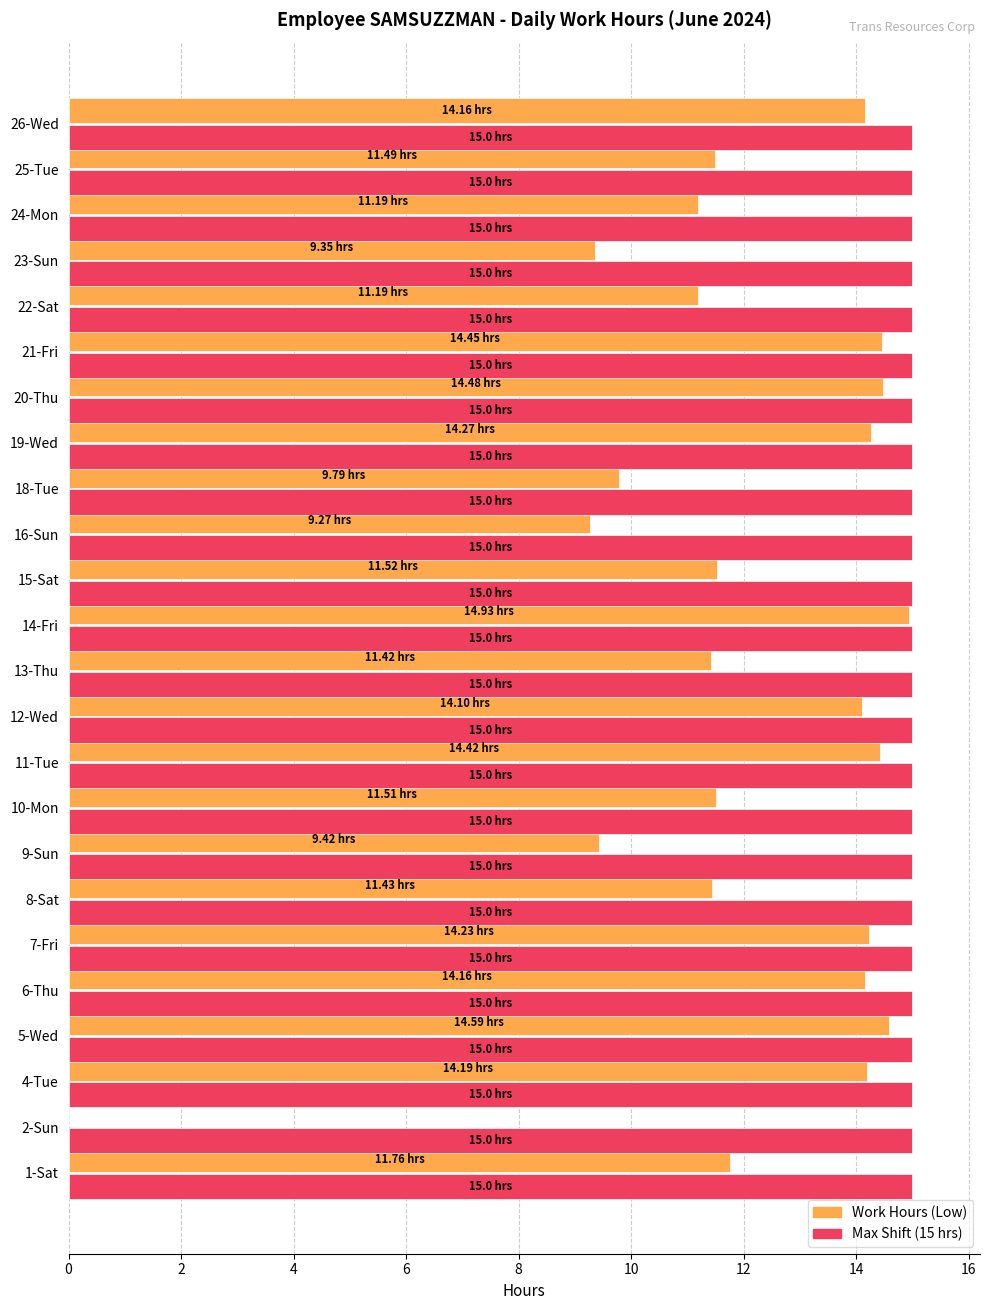

At which category is the sum across all series the highest?

14-Fri